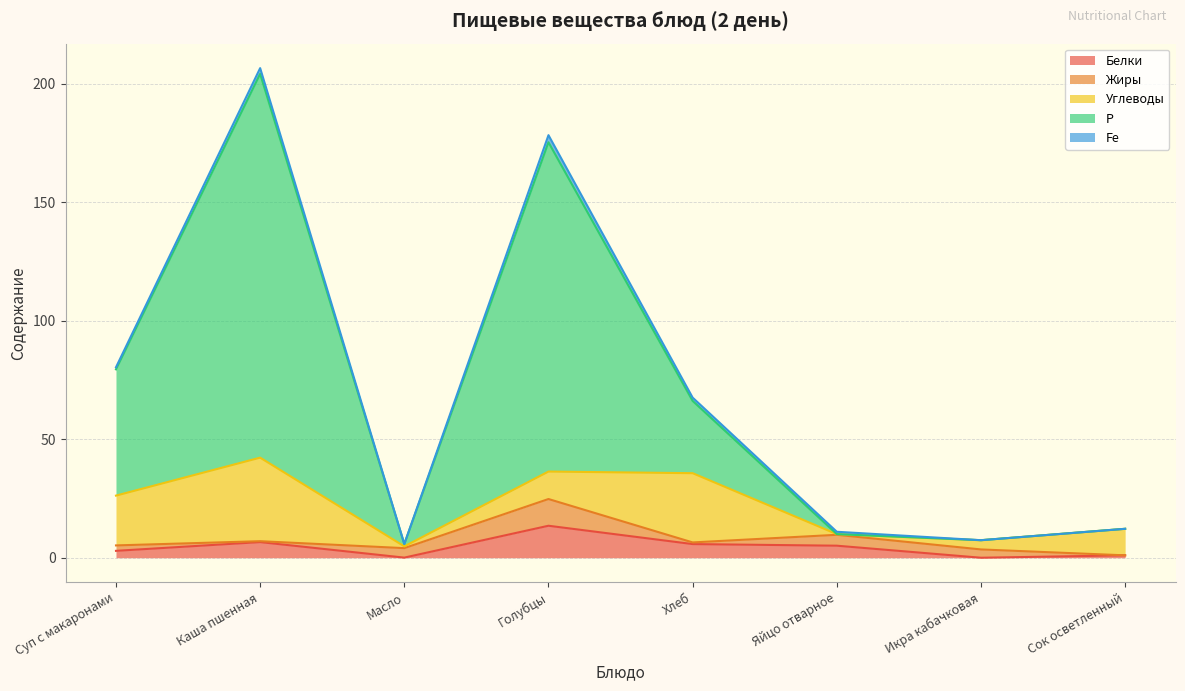

How many interior local valleys does the Углеводы series have?

2